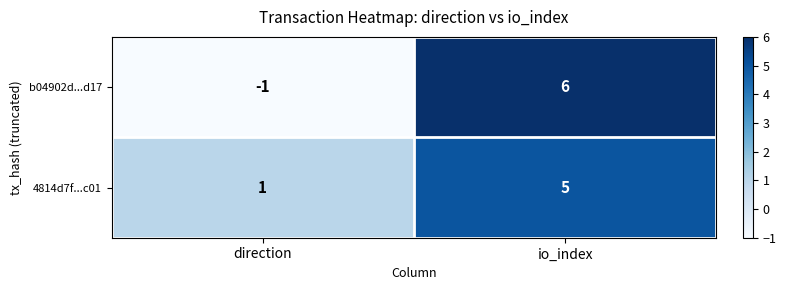

The value of 4814d7f...c01 at direction is 1. True or false?

True